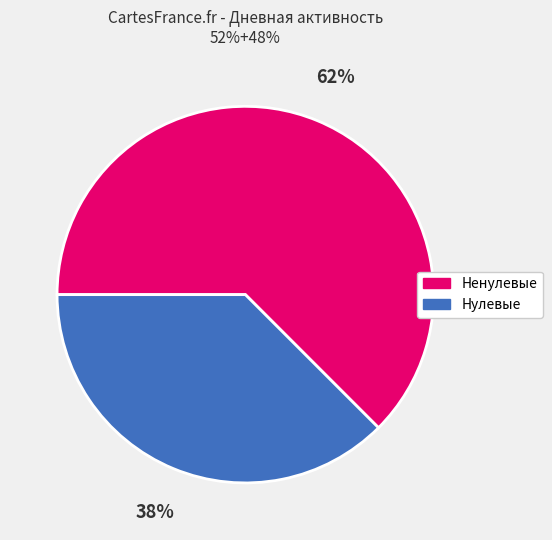

Is there a majority slice in this chart?

Yes